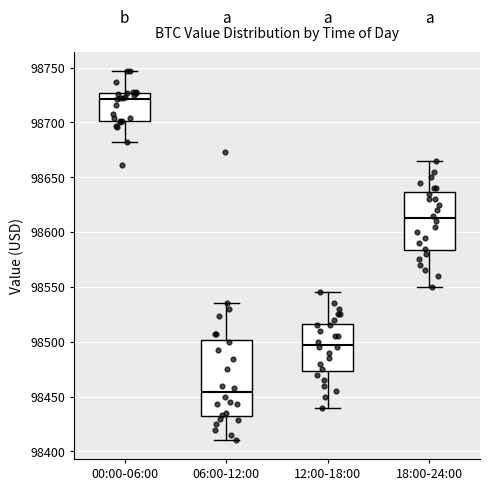

Where is the upper edge of the box for 12:00-18:00 on the y-axis? The values are not printed on the chart, so give them approximately, as read against the axis.

98515